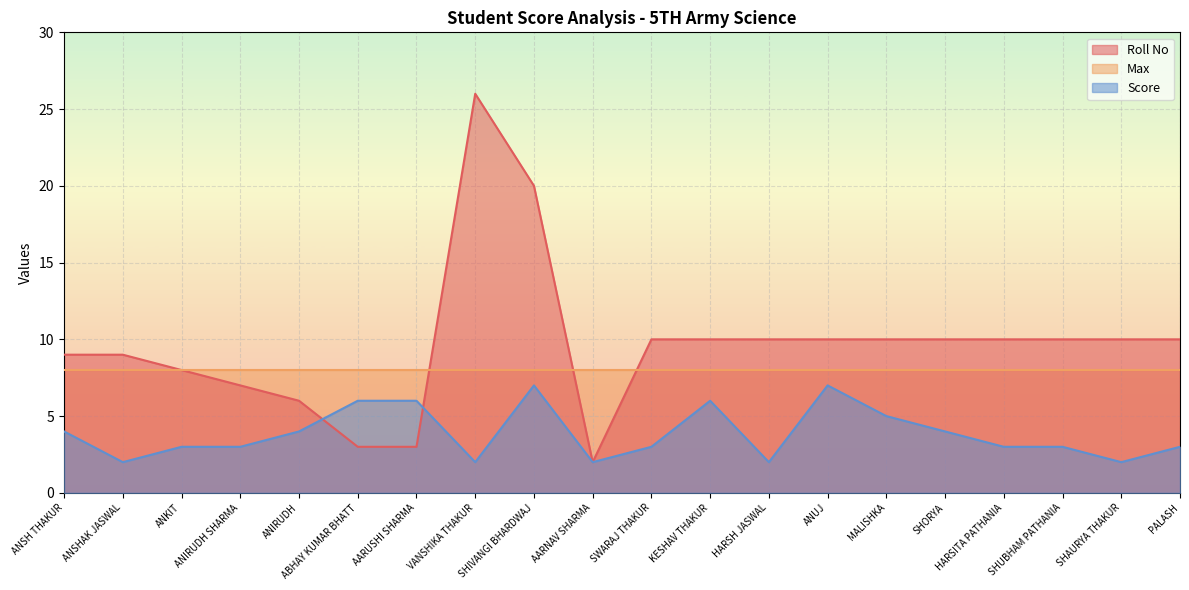

Rank the series at SHORYA from lowest to highest value.

Score, Max, Roll No